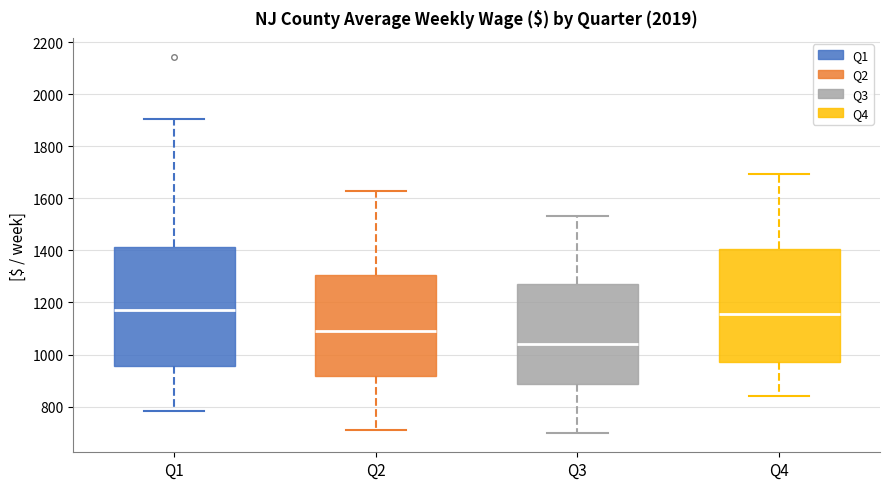

Reading left to right, read every box against the y-axis: the position of its median line, the range the box covers, and the ends of its whiskers. The values are not printed on the chart, so give them approximately, as read against the axis.

Q1: median 1180, box 960 to 1420, whiskers 780 to 1900
Q2: median 1080, box 920 to 1300, whiskers 720 to 1620
Q3: median 1040, box 880 to 1280, whiskers 700 to 1540
Q4: median 1160, box 980 to 1400, whiskers 840 to 1700